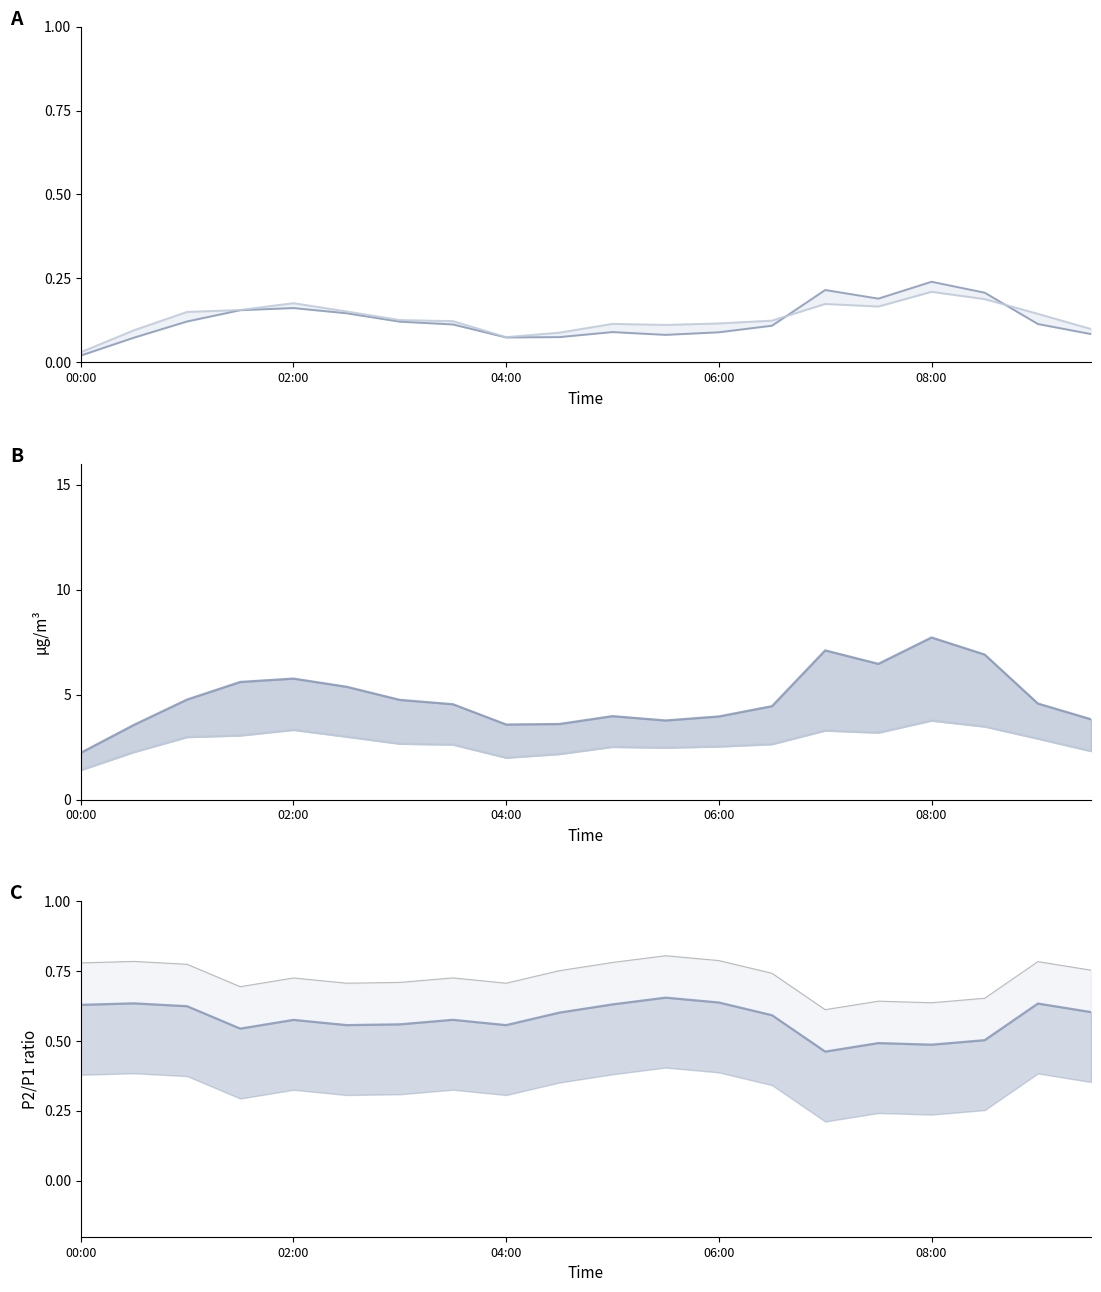

What is the value of the P1 (normalized) point at the 13th from the left?

0.1